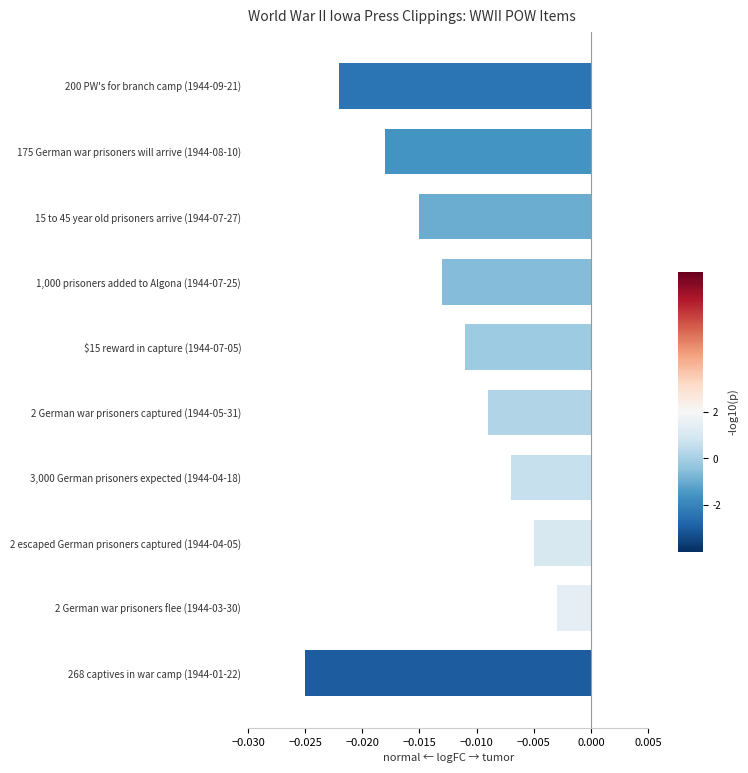

List the labels in order of value, smallest first.

268 captives in war camp (1944-01-22), 200 PW's for branch camp (1944-09-21), 175 German war prisoners will arrive (1944-08-10), 15 to 45 year old prisoners arrive (1944-07-27), 1,000 prisoners added to Algona (1944-07-25), $15 reward in capture (1944-07-05), 2 German war prisoners captured (1944-05-31), 3,000 German prisoners expected (1944-04-18), 2 escaped German prisoners captured (1944-04-05), 2 German war prisoners flee (1944-03-30)